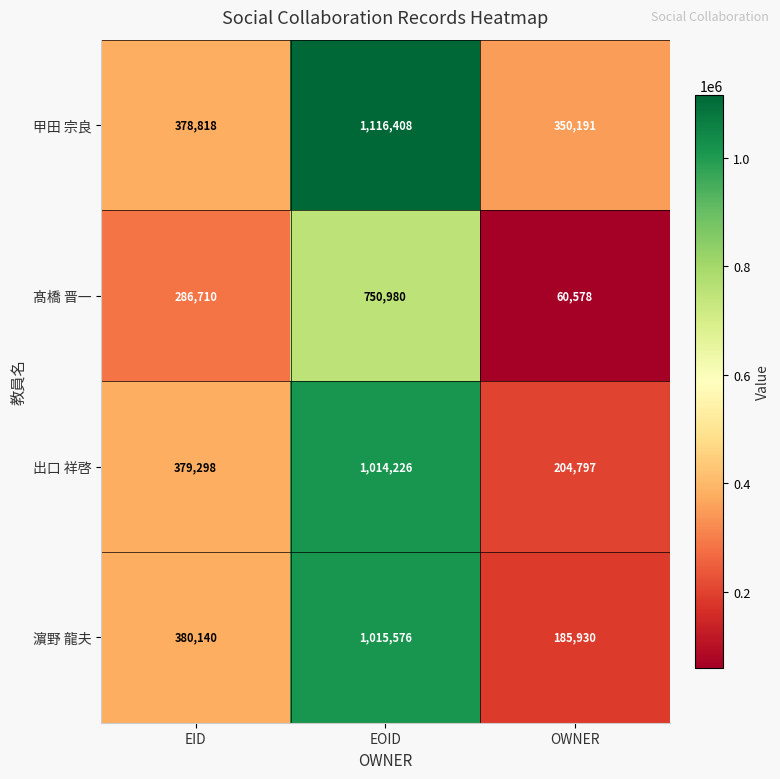

At EOID, list the series in order from largest to smallest.

甲田 宗良, 濵野 龍夫, 出口 祥啓, 髙橋 晋一